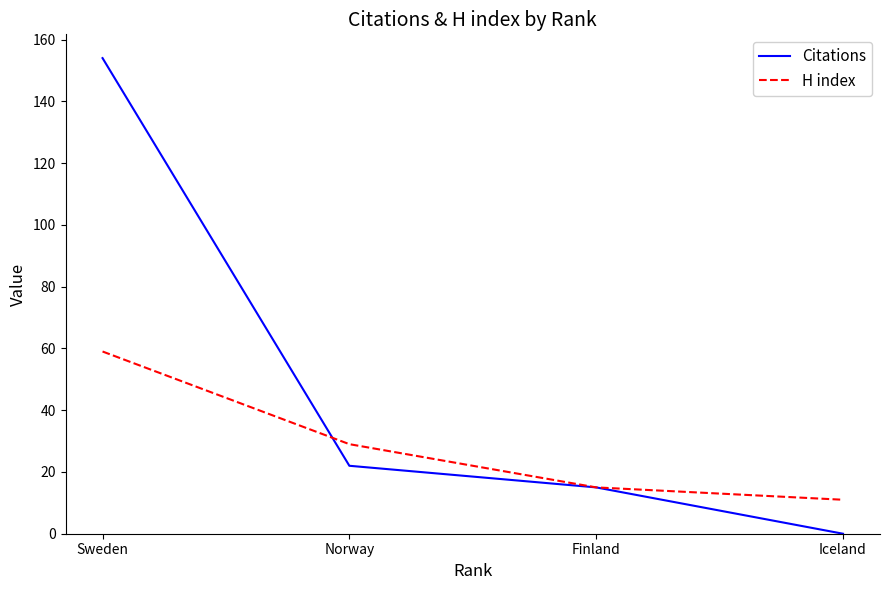

How many values in Citations are above zero?

3